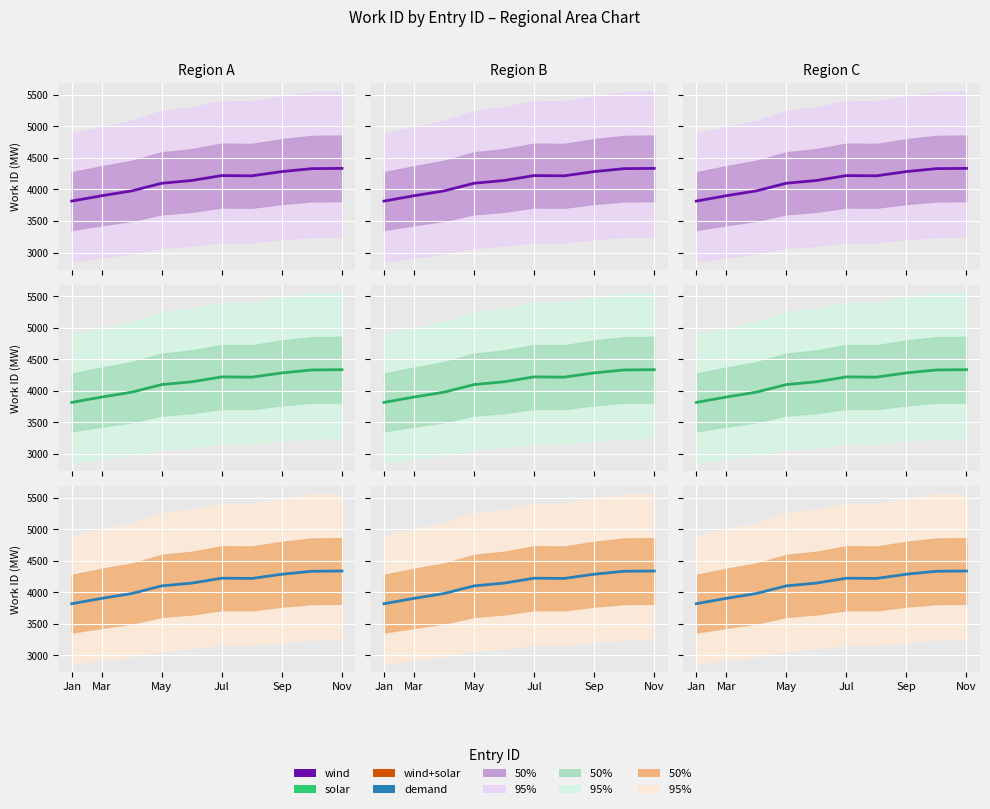

The demand series shows 5606 at Mar. True or false?

False